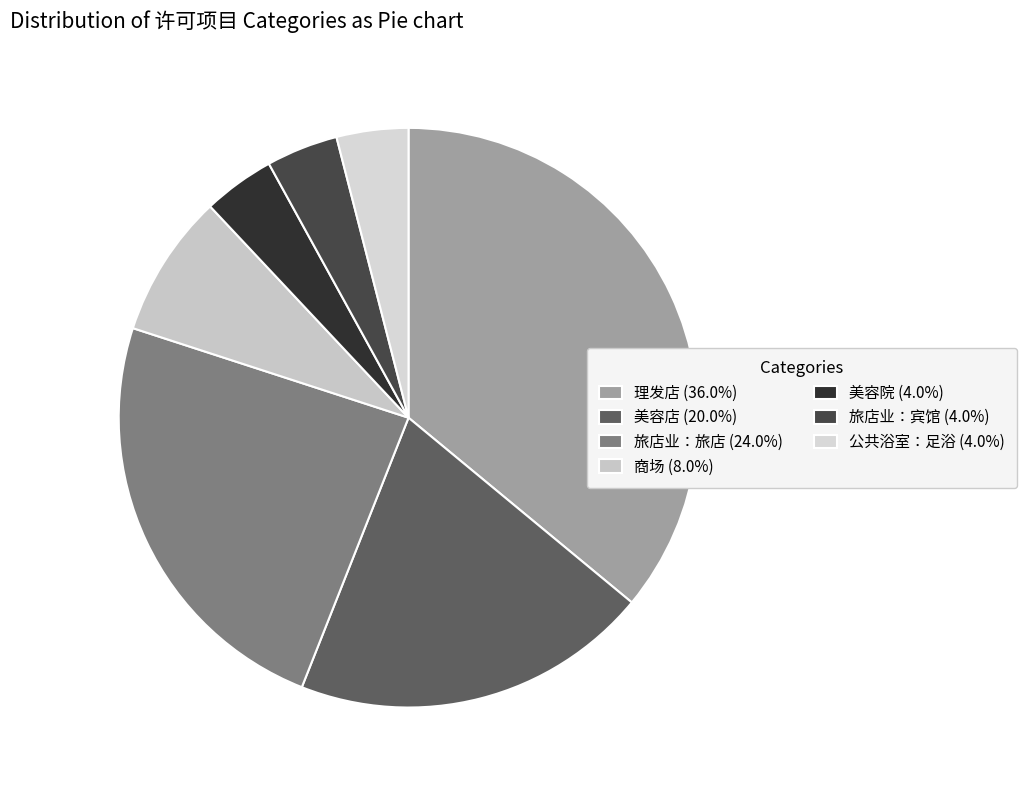

True or false: 公共浴室：足浴 accounts for 16% of the total.

False